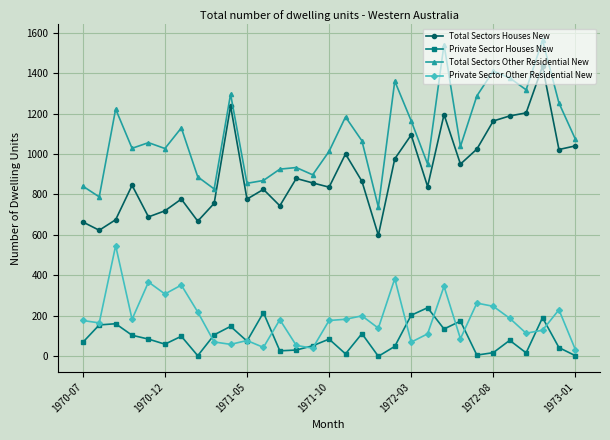

What is the value of the Private Sector Other Residential New point at the 26th from the left?

247